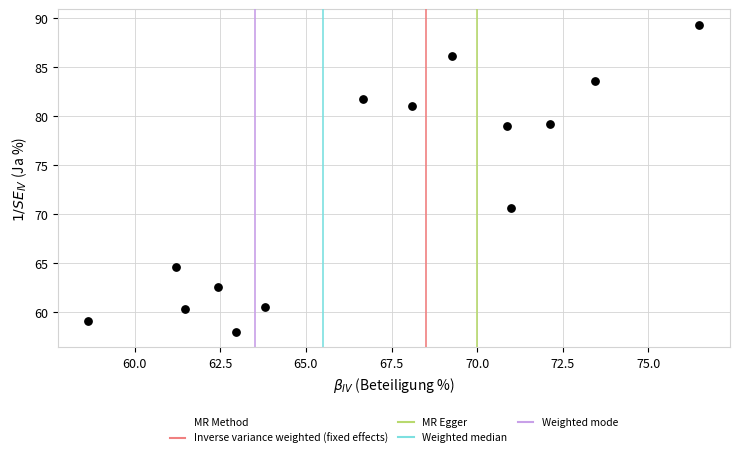

What Y value in the scatter plot is closest to 73?

70.6